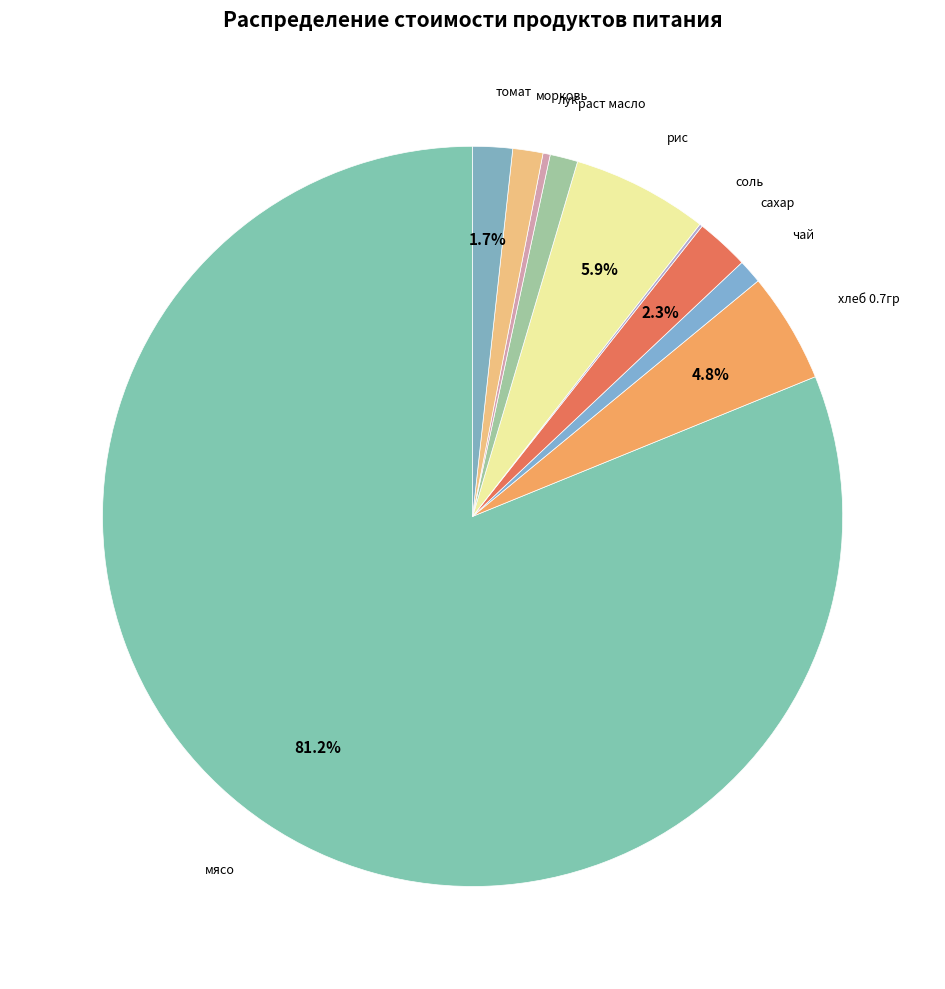

To the nearest percent, what is the average slice percentage?

10%